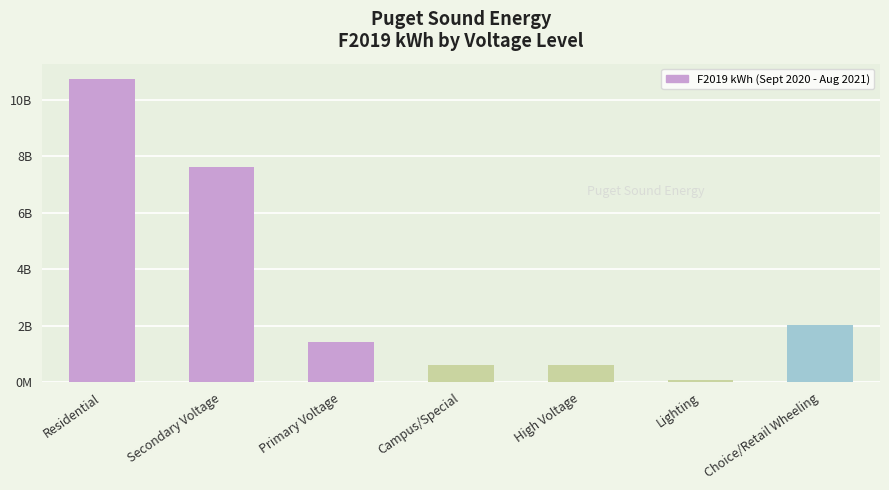

Are the bars horizontal?

No